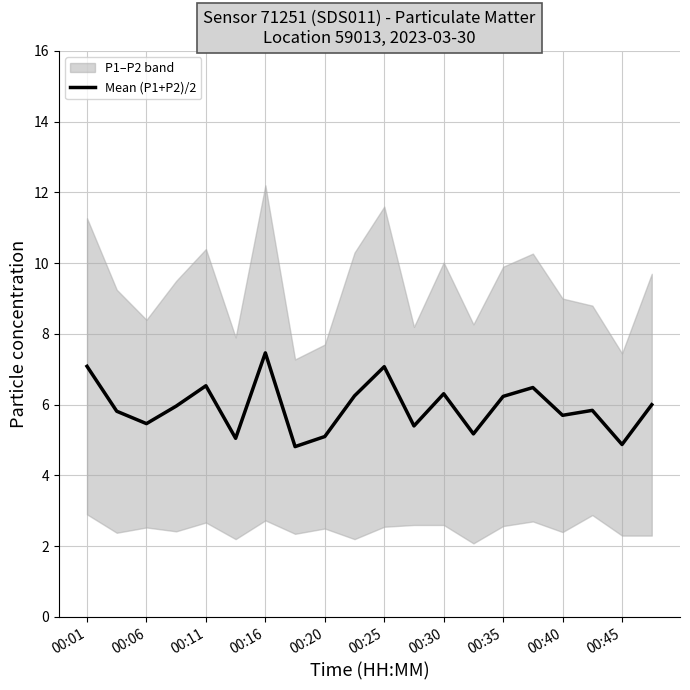

What is the sum of all values?

118.6